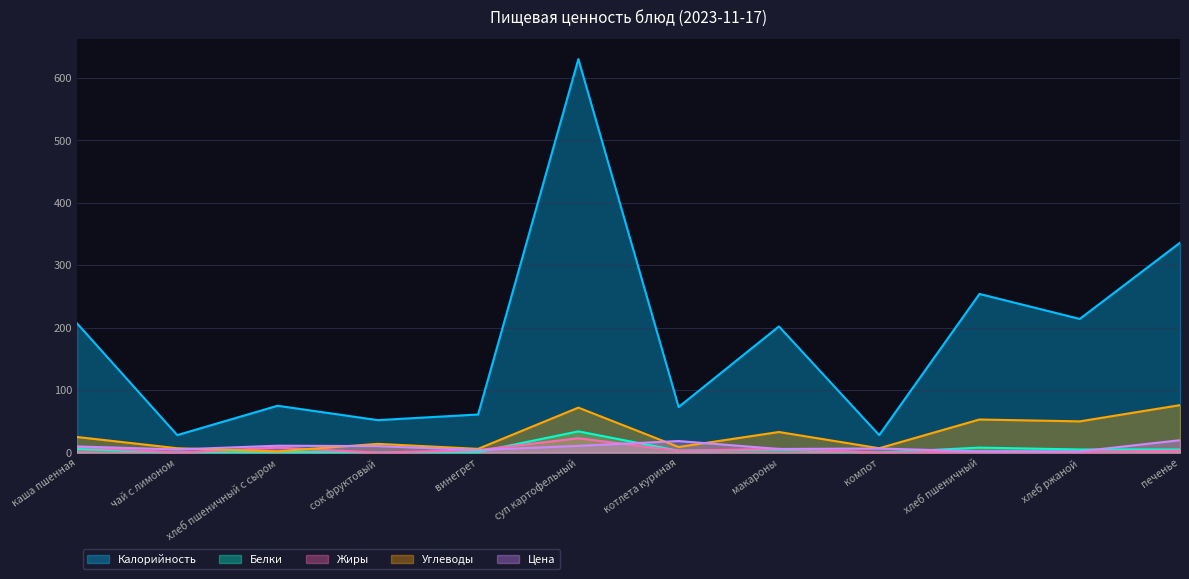

Reading left to right, transcribe all the data shown in this chart.

Калорийность: каша пшенная=207.0	чай с лимоном=28.0	хлеб пшеничный с сыром=75.0	сок фруктовый=52.0	винегрет=61.0	суп картофельный=630.0	котлета куриная=73.0	макароны=202.0	компот=28.0	хлеб пшеничный=254.0	хлеб ржаной=214.0	печенье=336.0
Белки: каша пшенная=6.0	чай с лимоном=0.0	хлеб пшеничный с сыром=1.0	сок фруктовый=0.0	винегрет=1.0	суп картофельный=34.0	котлета куриная=3.0	макароны=5.0	компот=0.0	хлеб пшеничный=8.0	хлеб ржаной=5.0	печенье=5.0
Жиры: каша пшенная=9.0	чай с лимоном=0.0	хлеб пшеничный с сыром=8.0	сок фруктовый=0.0	винегрет=4.0	суп картофельный=23.0	котлета куриная=3.0	макароны=6.0	компот=0.0	хлеб пшеничный=2.0	хлеб ржаной=1.0	печенье=3.0
Углеводы: каша пшенная=25.0	чай с лимоном=7.0	хлеб пшеничный с сыром=2.0	сок фруктовый=14.0	винегрет=6.0	суп картофельный=72.0	котлета куриная=9.0	макароны=33.0	компот=7.0	хлеб пшеничный=53.0	хлеб ржаной=50.0	печенье=76.0
Цена: каша пшенная=9.8	чай с лимоном=5.1	хлеб пшеничный с сыром=11.0	сок фруктовый=10.4	винегрет=4.1	суп картофельный=10.8	котлета куриная=18.5	макароны=5.8	компот=6.6	хлеб пшеничный=2.0	хлеб ржаной=2.0	печенье=19.8